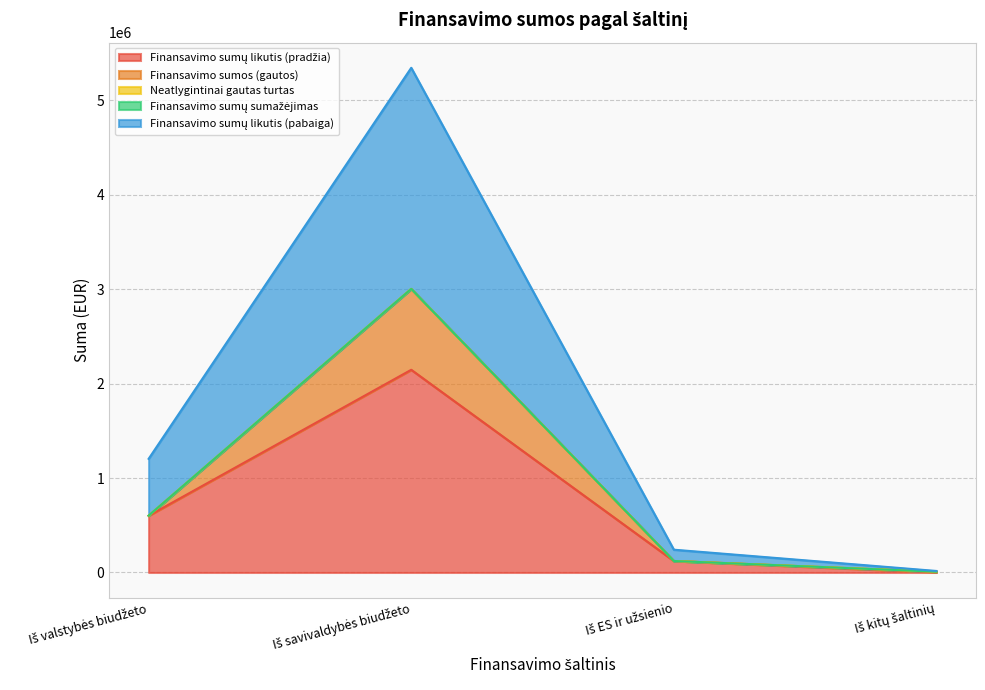

How many categories are shown in the chart?

4